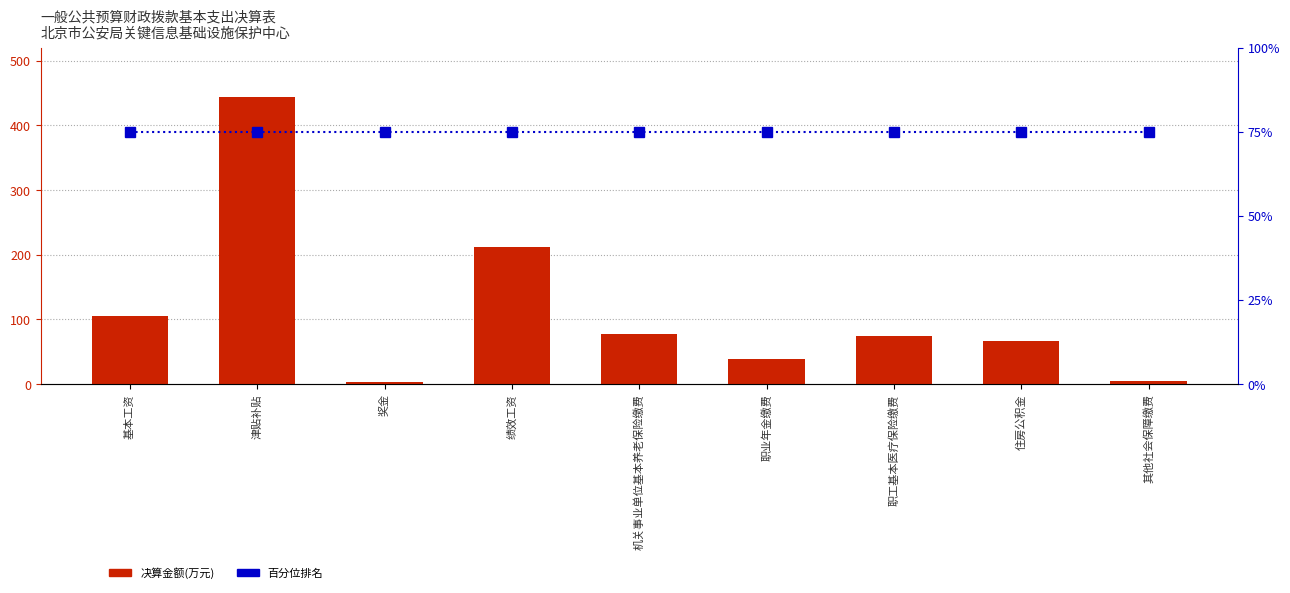

What value does the 决算金额(万元) series have at 奖金?

2.5